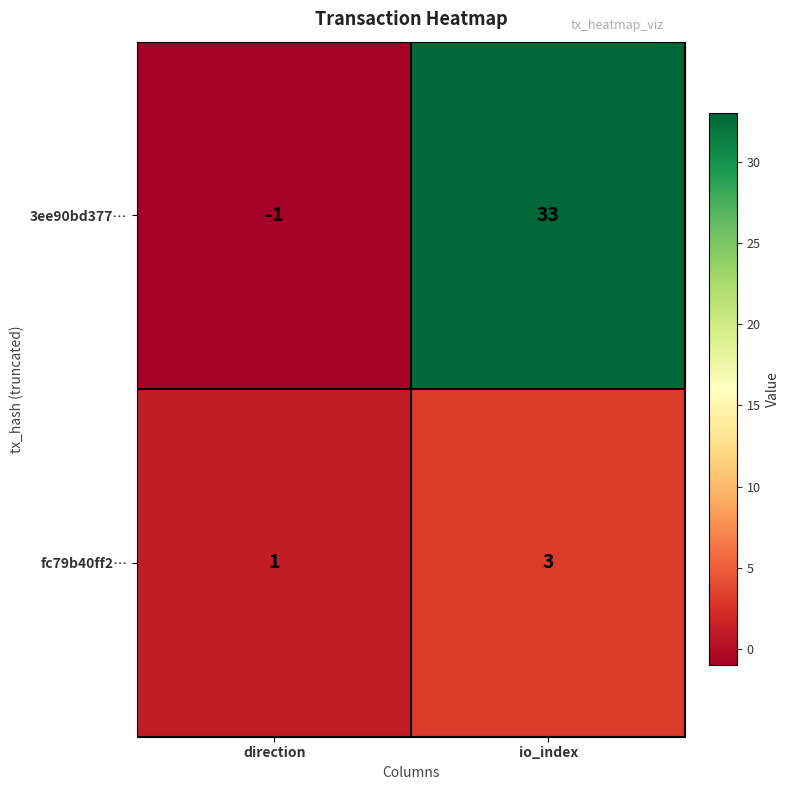

At io_index, list the series in order from largest to smallest.

3ee90bd377…, fc79b40ff2…